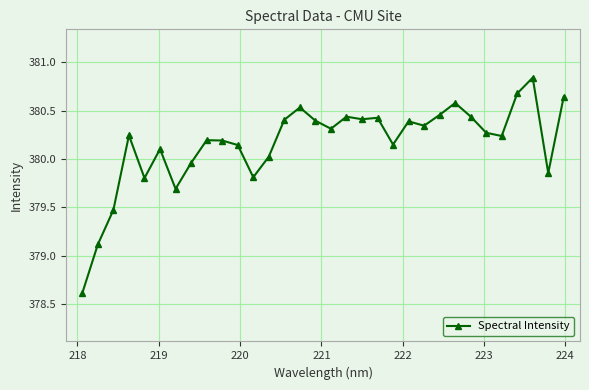

True or false: there are more than 1 points higher than both neighbors.

True